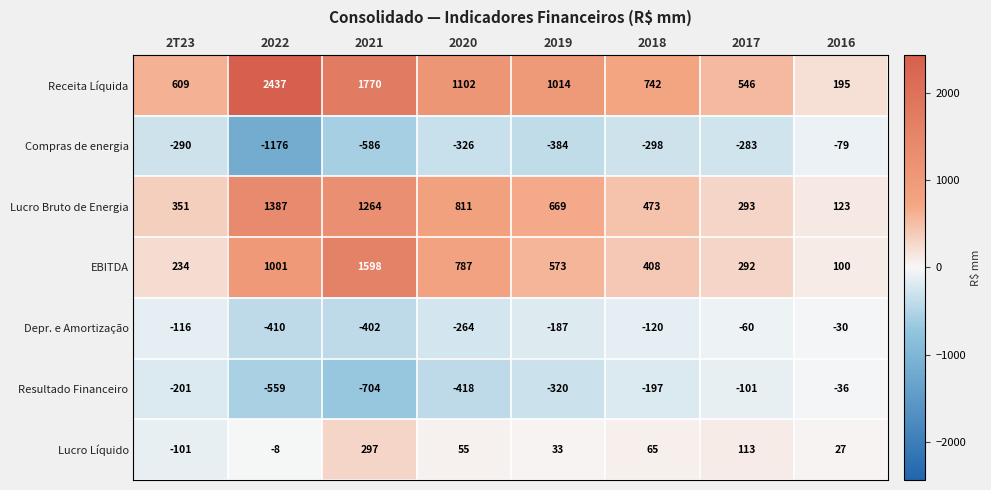

List the series in order of their peak value, highest first.

Receita Líquida, EBITDA, Lucro Bruto de Energia, Lucro Líquido, Depr. e Amortização, Resultado Financeiro, Compras de energia